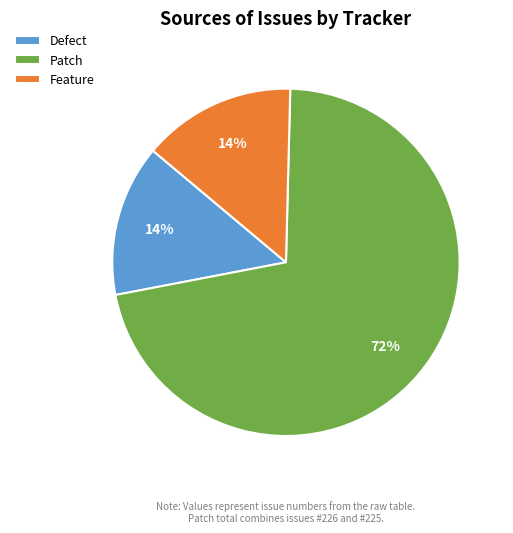

To the nearest percent, what percentage of the pie is Feature?

14%